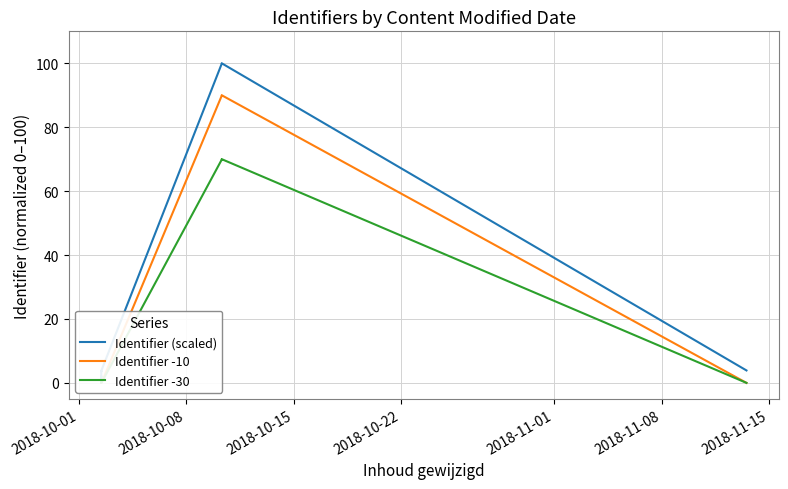

Which series has the largest total across all categories?

Identifier (scaled)